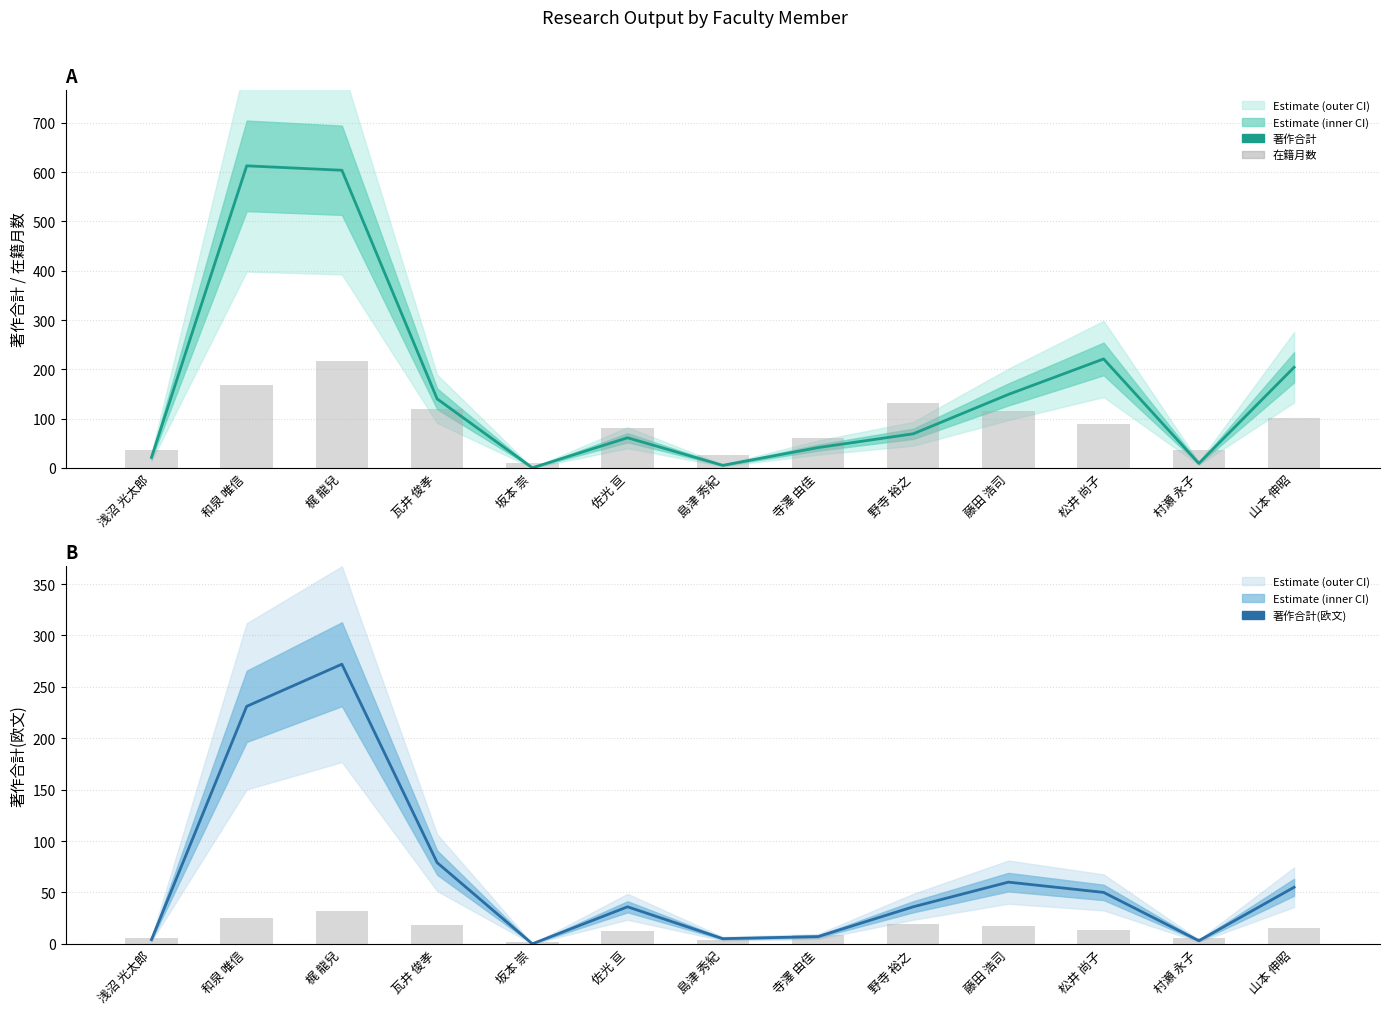

Rank the series at 野寺 裕之 from highest to lowest value.

在籍月数, 著作合計, 著作合計(欧文), 在籍月数 (scaled)